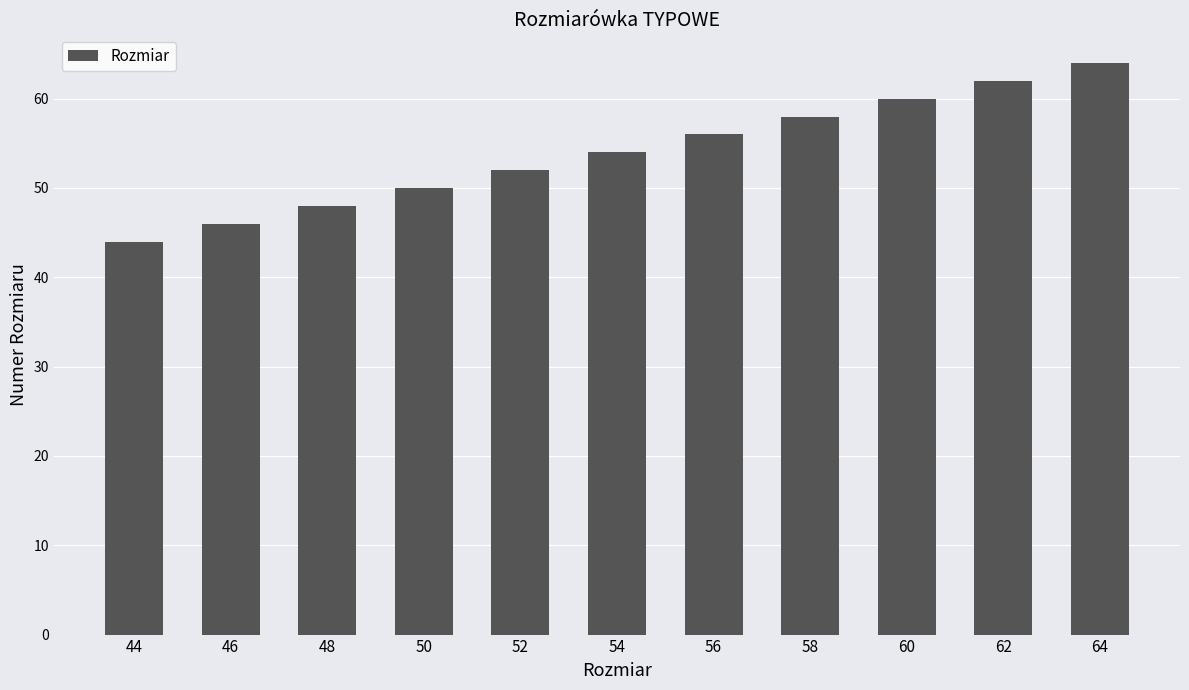

How many series are shown in this chart?

1